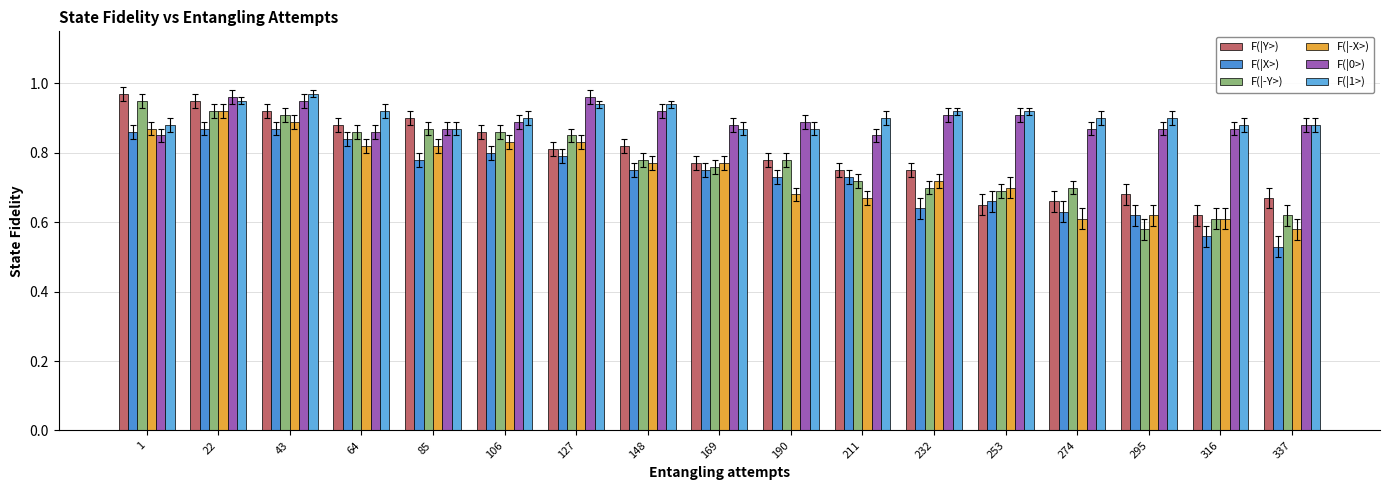

What is the smallest value displayed?

0.5